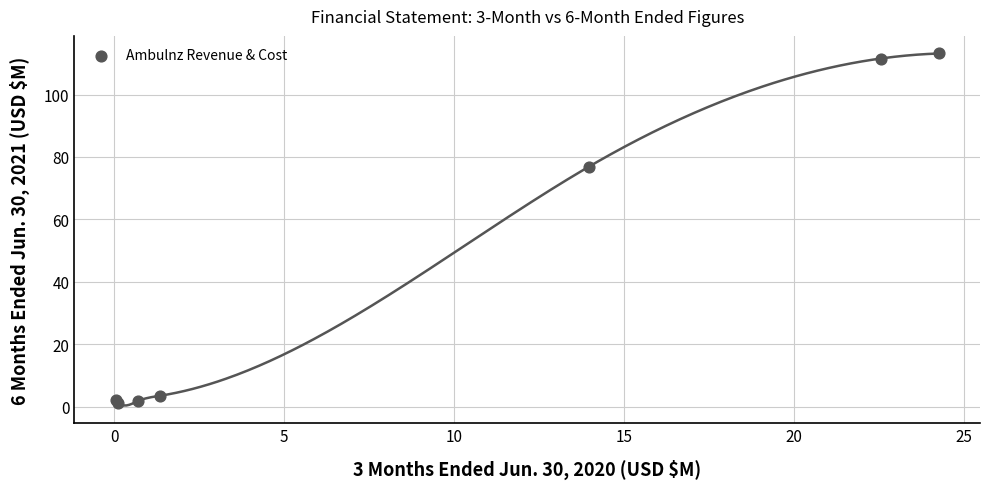

What Y value in the scatter plot is closest to 57?

76.9